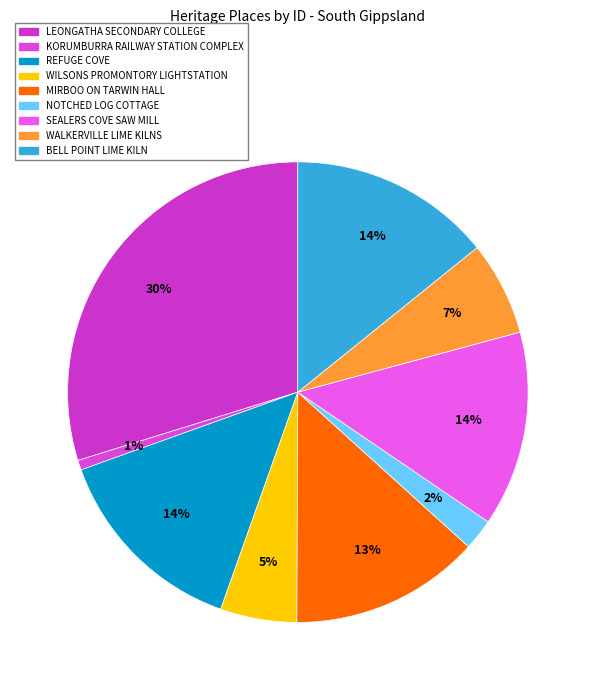

To the nearest percent, what is the difference between the largest and smallest slice percentages?

29%